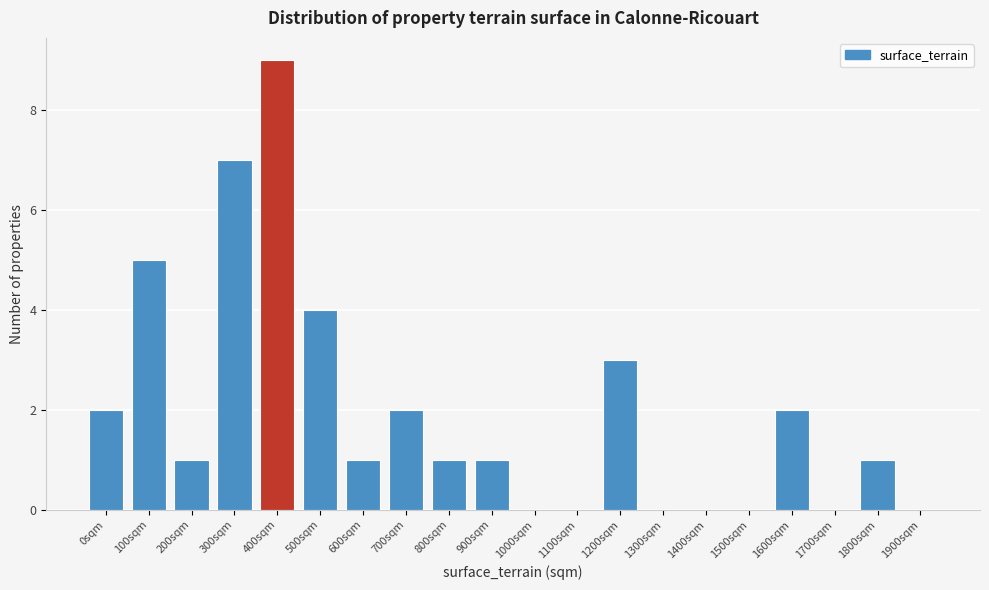

Reading left to right, transcribe all the data shown in this chart.

0sqm=2	100sqm=5	200sqm=1	300sqm=7	400sqm=9	500sqm=4	600sqm=1	700sqm=2	800sqm=1	900sqm=1	1000sqm=0	1100sqm=0	1200sqm=3	1300sqm=0	1400sqm=0	1500sqm=0	1600sqm=2	1700sqm=0	1800sqm=1	1900sqm=0